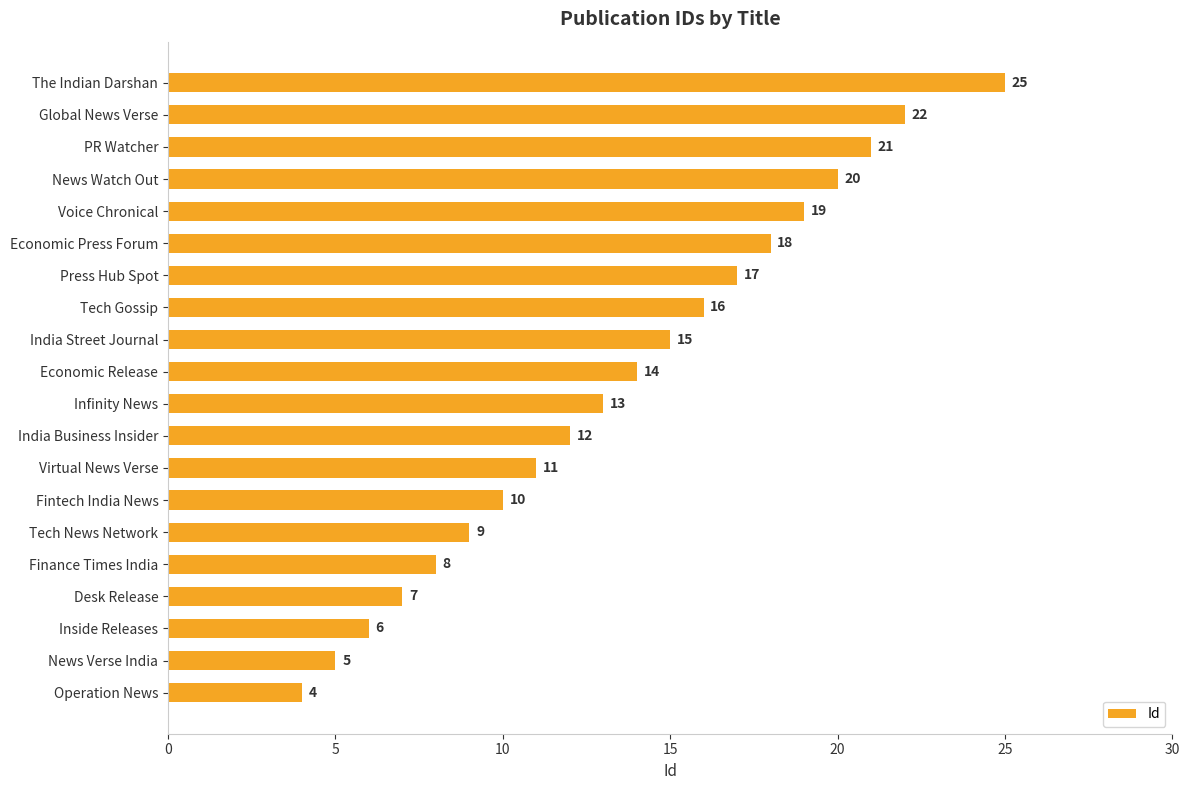

What is the ratio of the value at Economic Press Forum to the value at Voice Chronical?

0.9